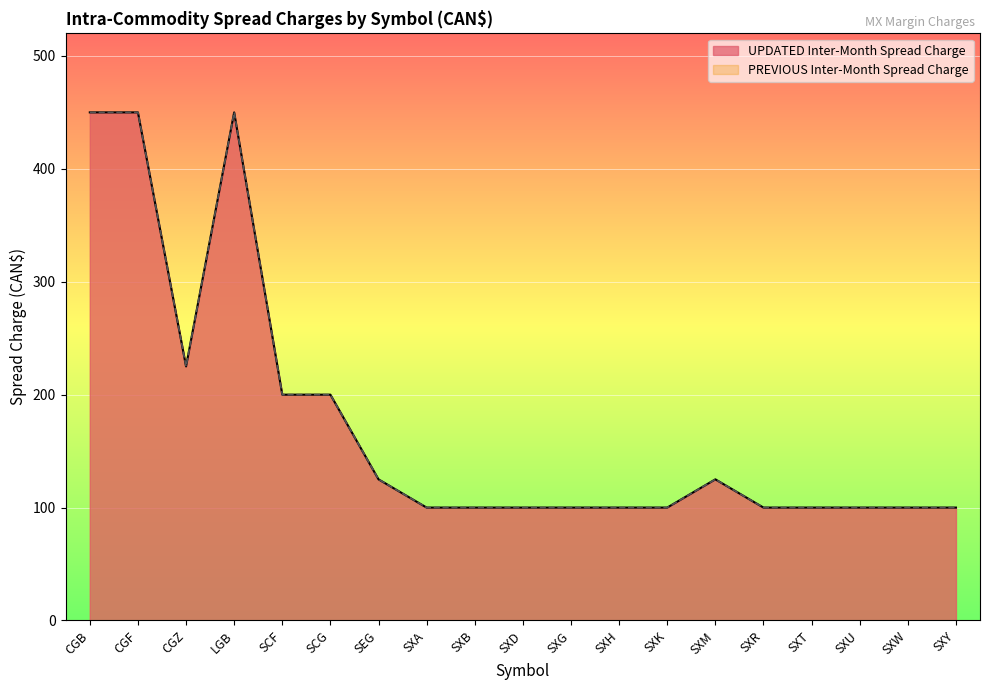

Between SXH and SXM, which is larger?

SXM